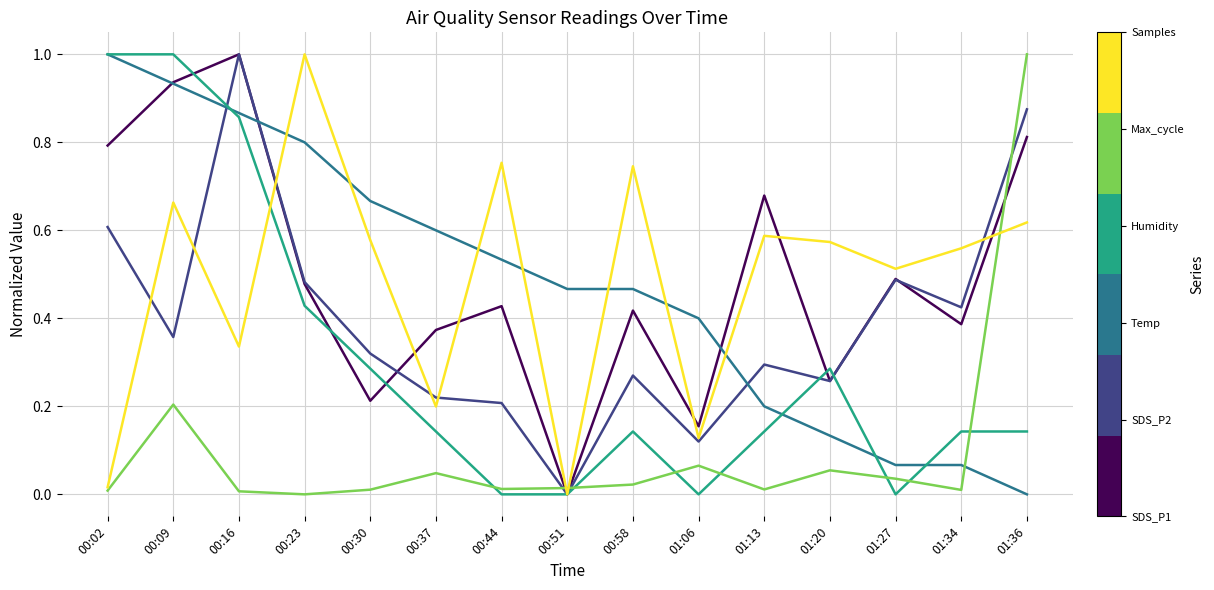

What is the total value across all series at 00:16?

4.1